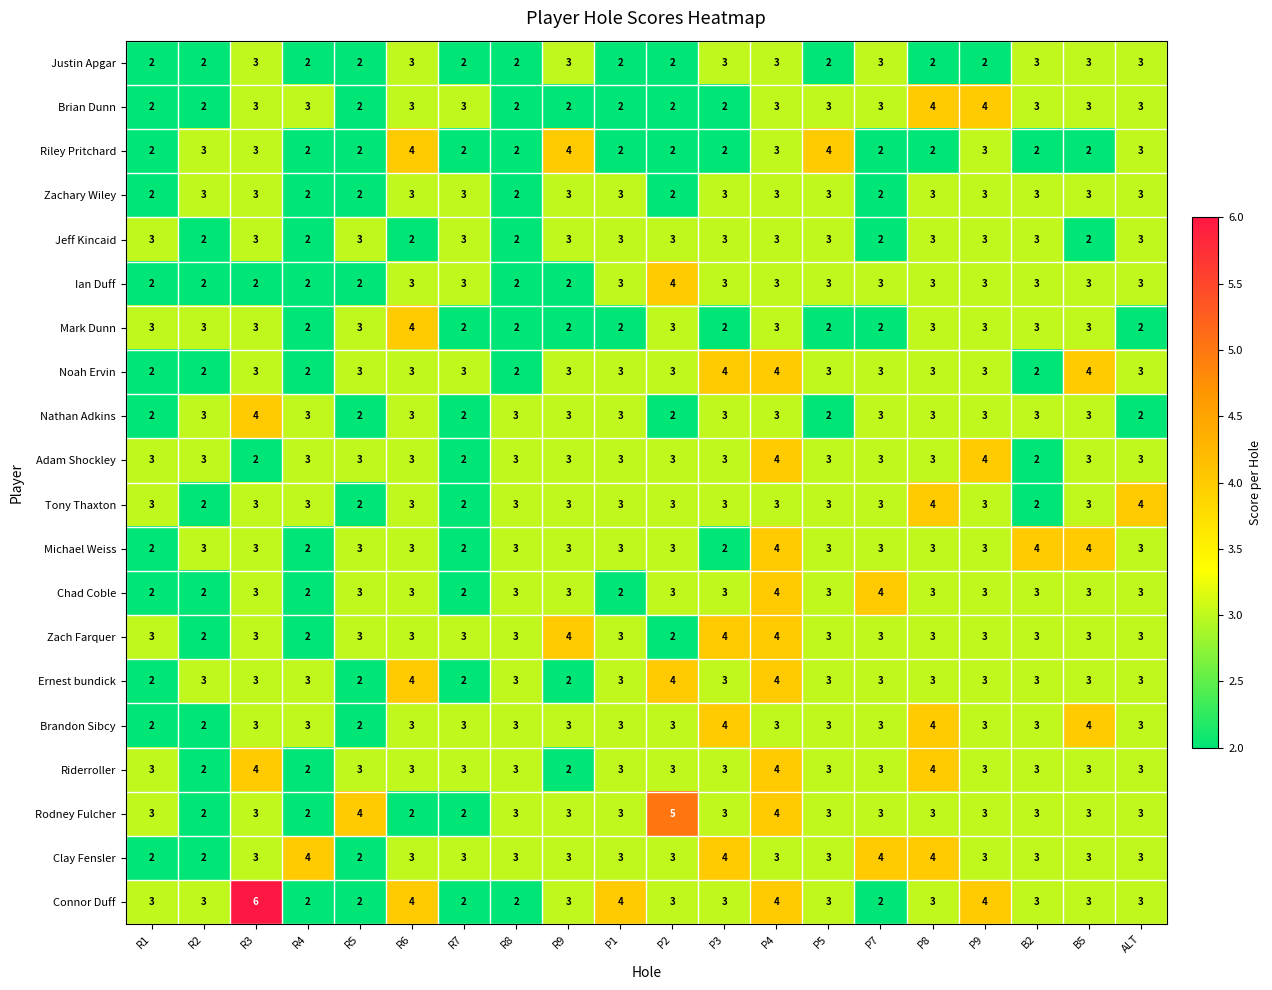

Is it true that Connor Duff equals 3 at R2?

True